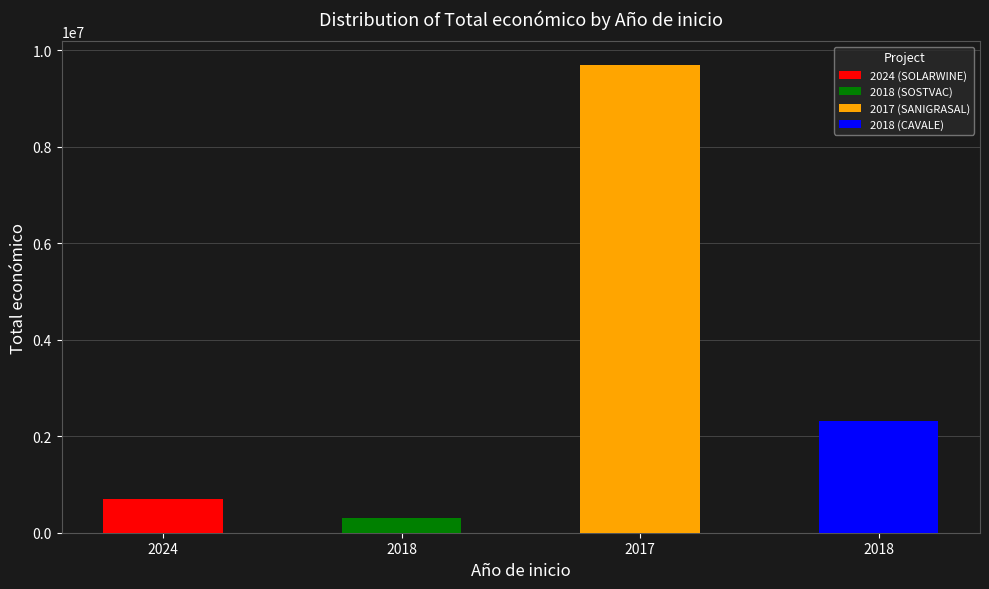

How many values are below 2310026?

2